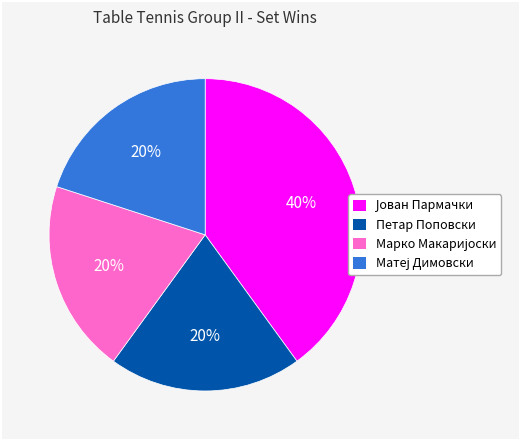

Is there any slice that represents more than half of the pie?

No